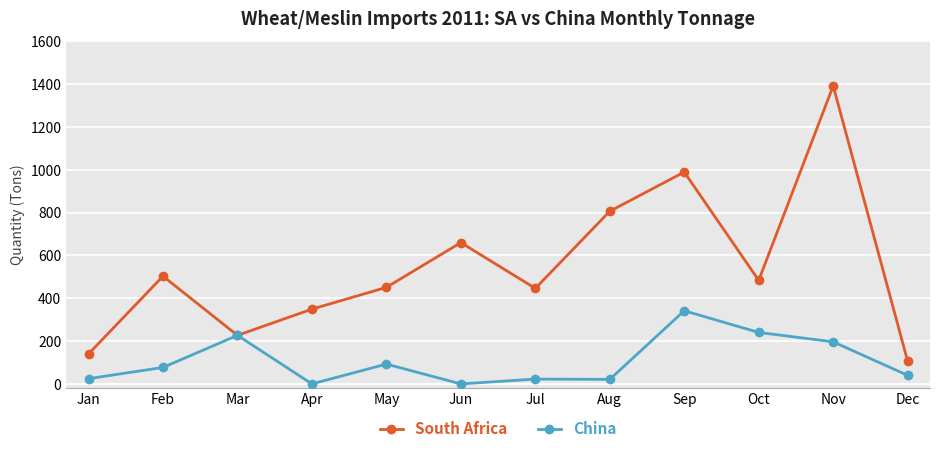

What is the value of the South Africa point at the 1st from the left?

140.0